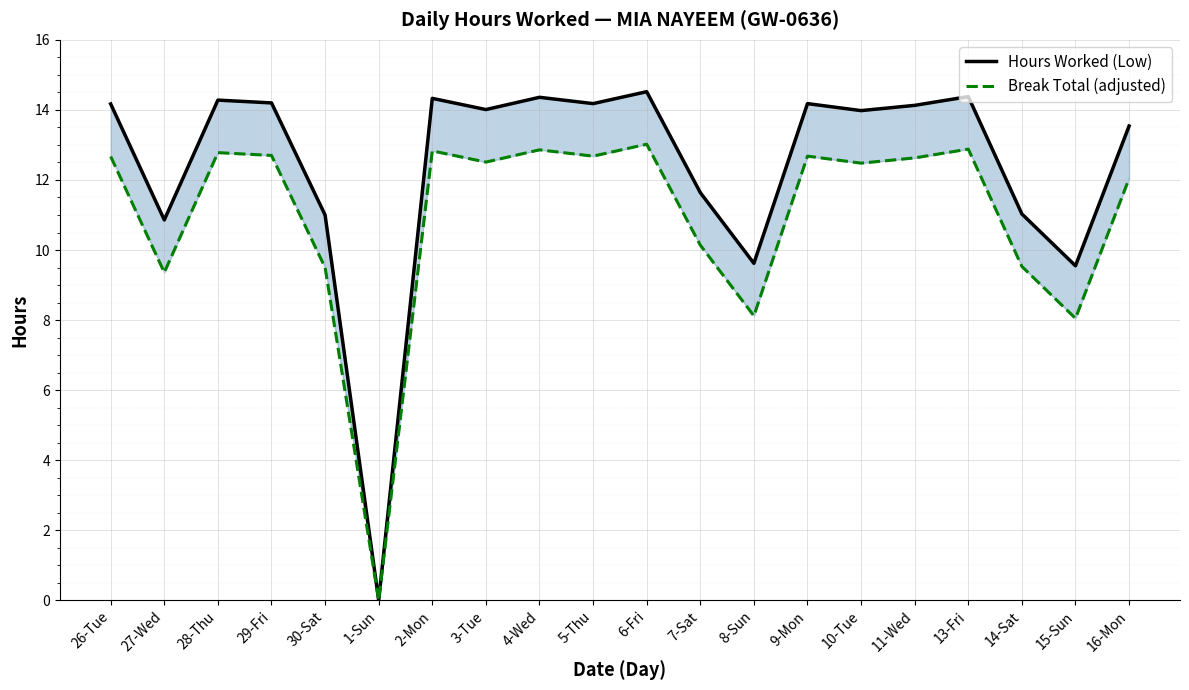

Which label corresponds to the largest value in the chart?

6-Fri